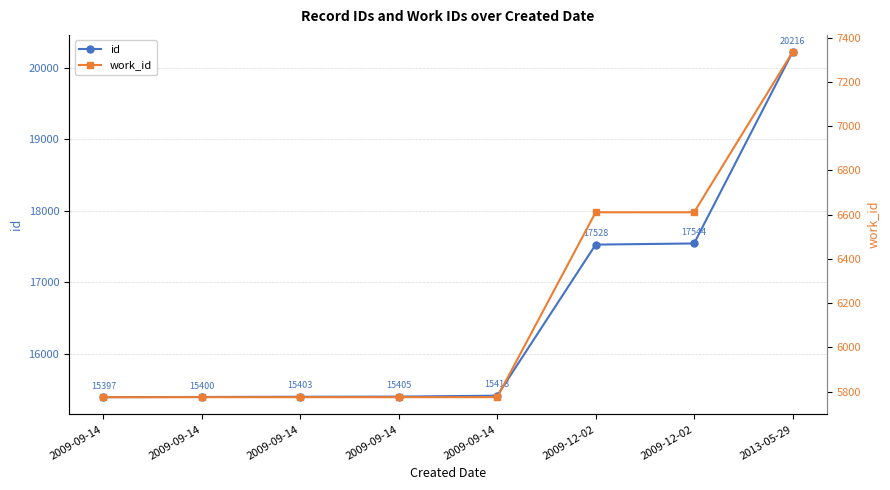

True or false: id and work_id cross at least once.

False